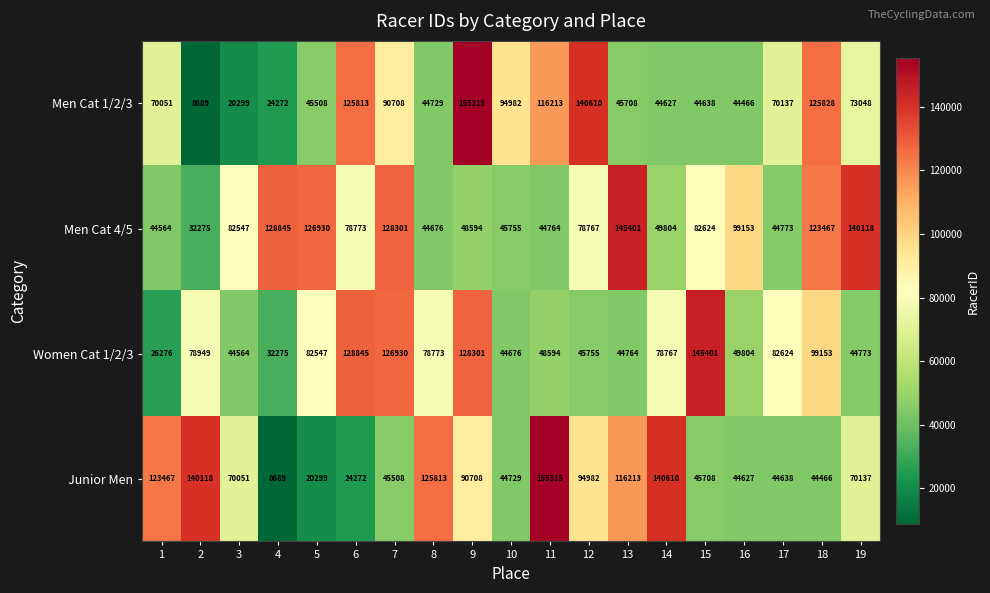

What is the maximum value shown in the chart?

155315